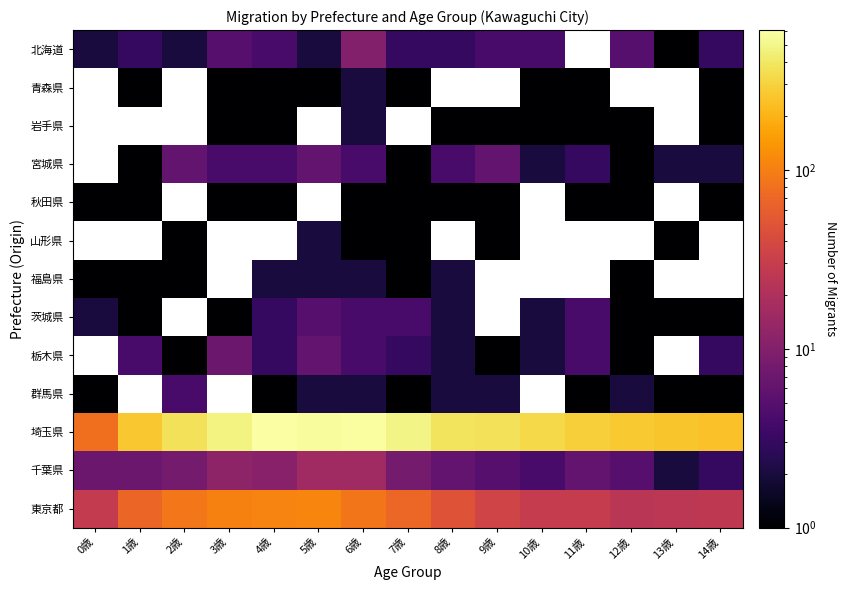

Is the value of 千葉県 at 7歳 greater than the value of 青森県 at 3歳?

Yes